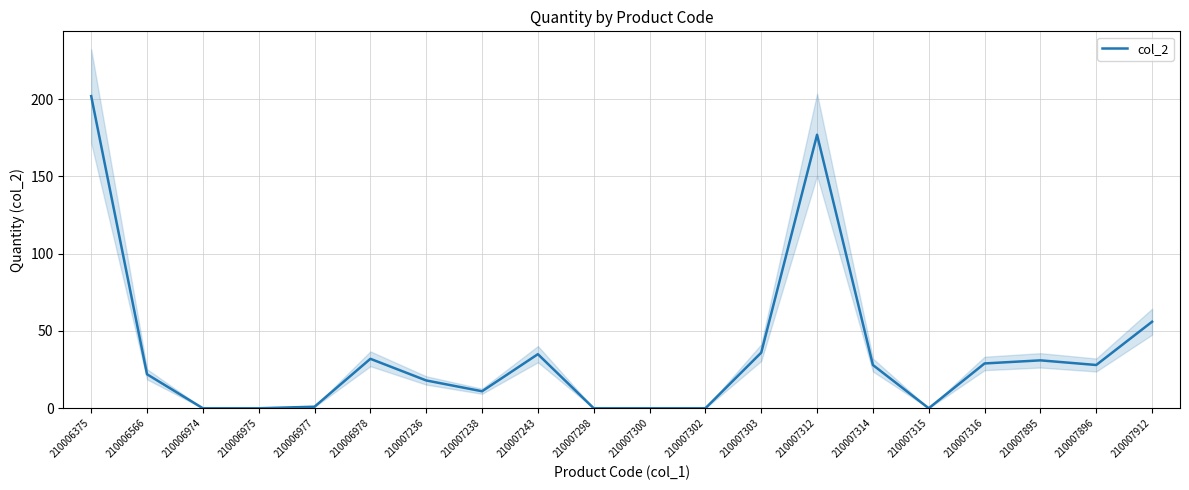

The chart shows a value of 1 at 210006977. True or false?

False